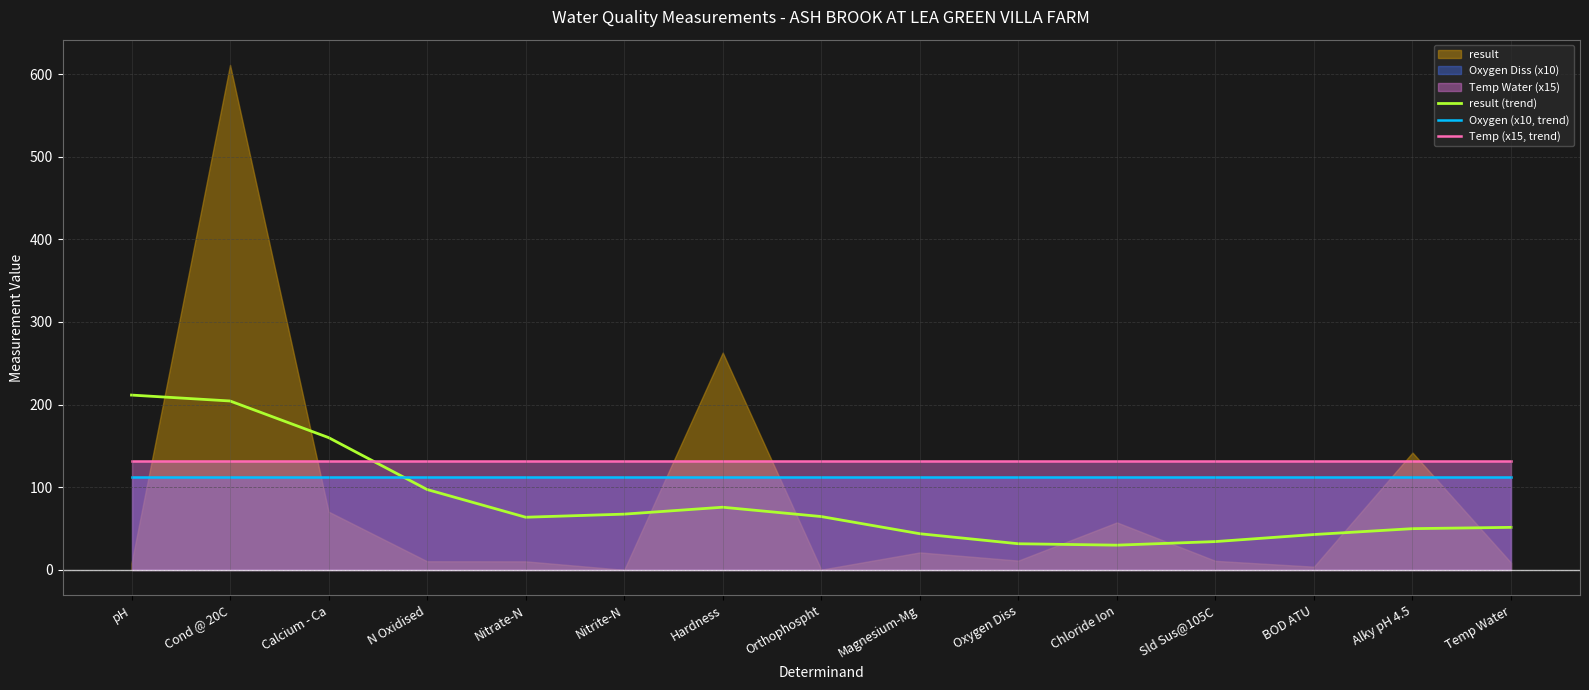

Where do Oxygen (x10, trend) and result (trend) first cross each other?

Calcium - Ca and N Oxidised